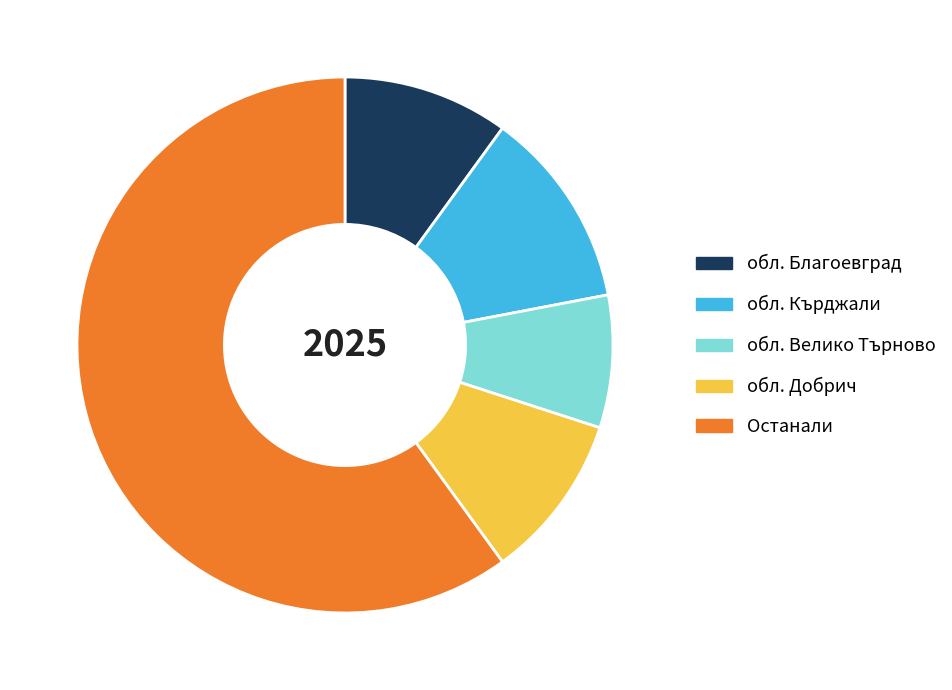

Which slice is the smallest?

обл. Велико Търново